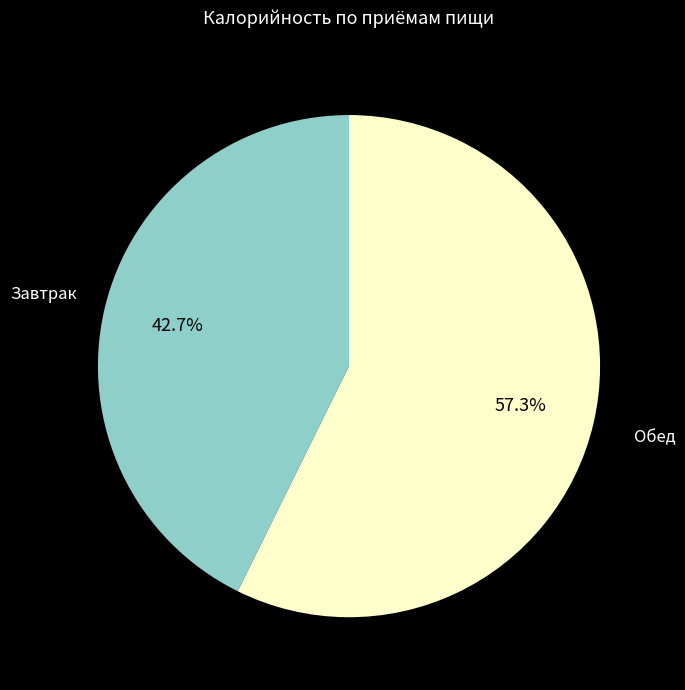

Is there any slice that represents more than half of the pie?

Yes